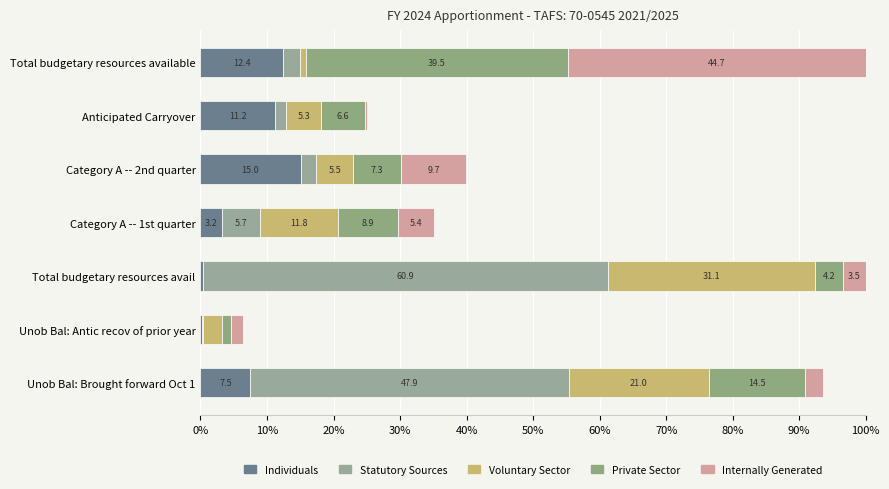

Count the number of categories in the chart.

7